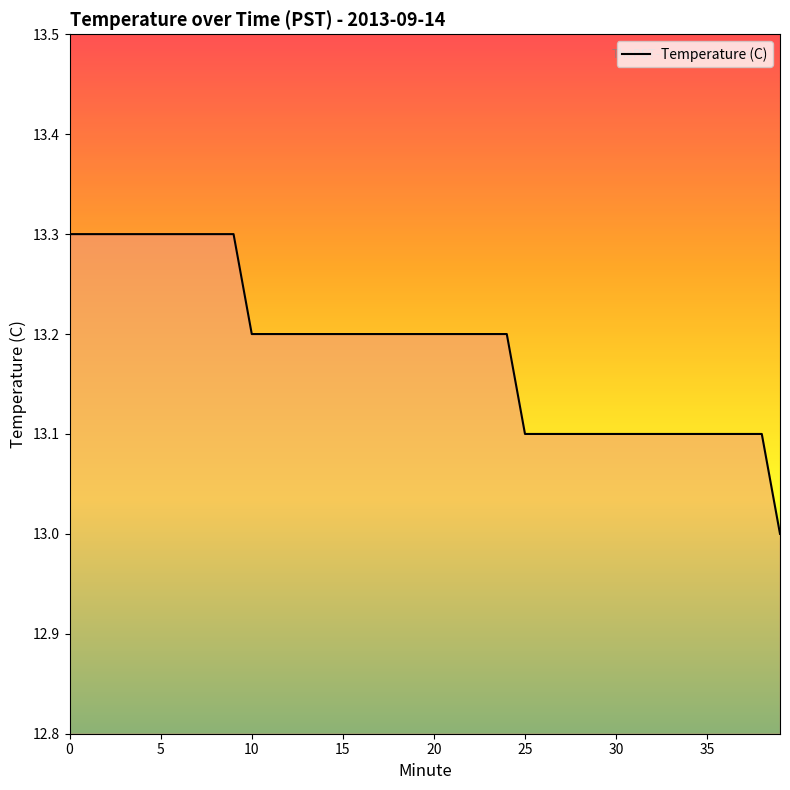

What is the smallest value displayed?

13.0